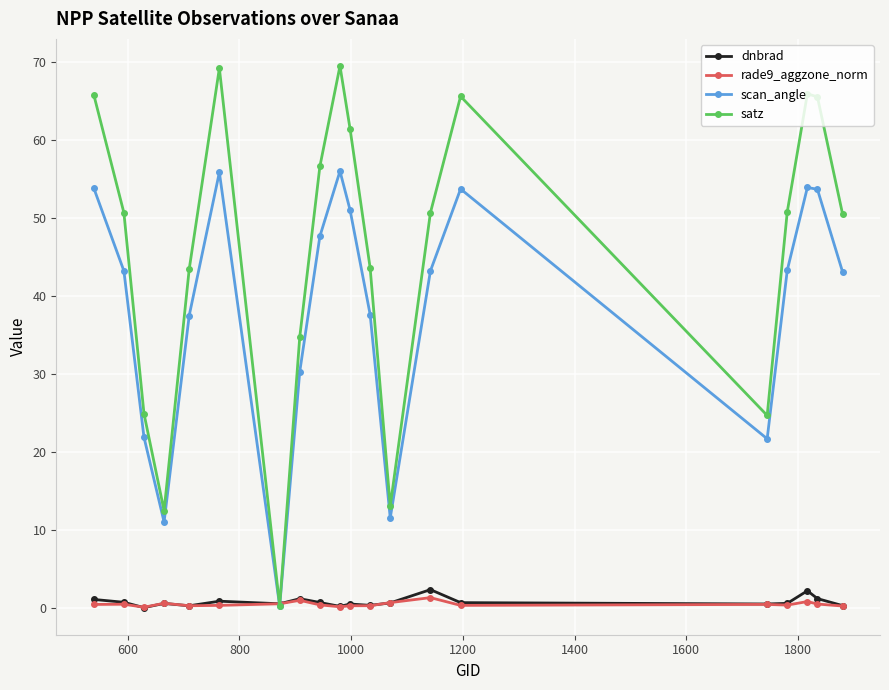

Which series has the widest spread of values?

satz